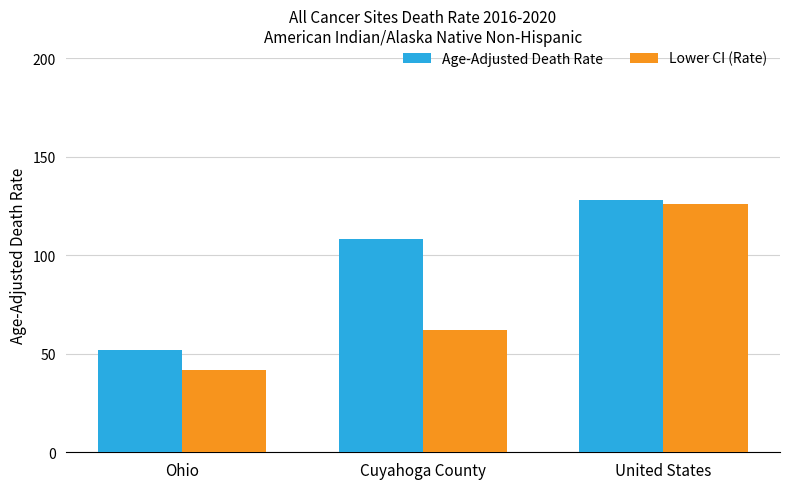

Rank the series by their average value, from highest to lowest.

Age-Adjusted Death Rate, Lower CI (Rate)